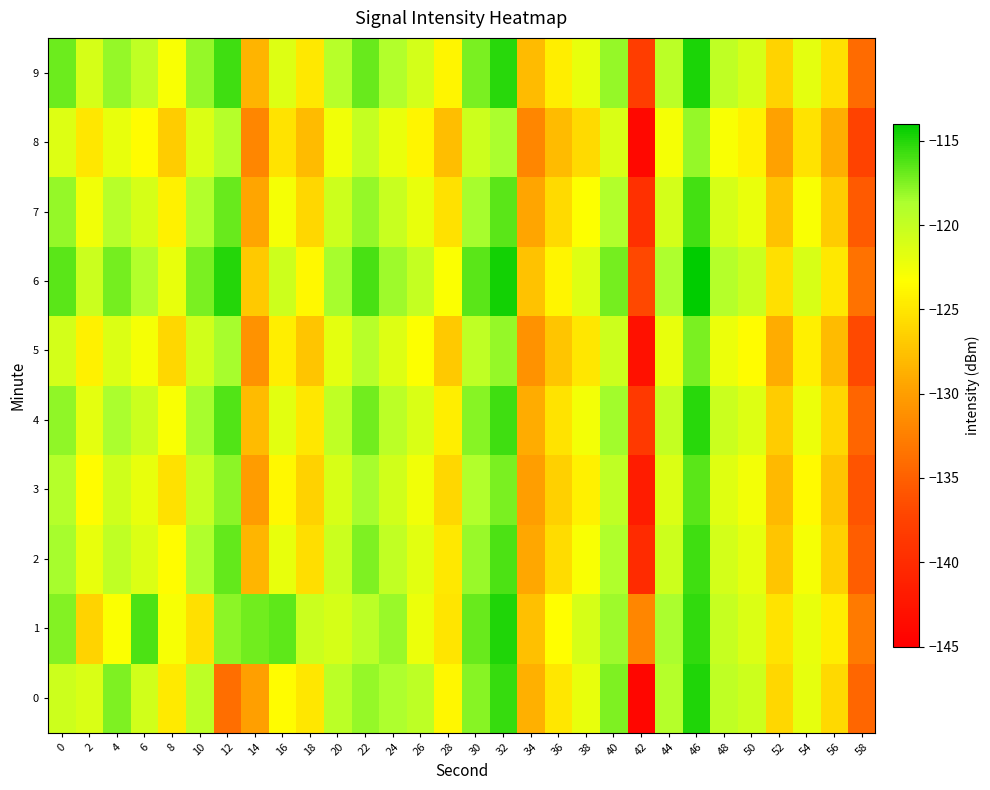

Reading left to right, list all the values displayed in this chart.

0: 0=-120.5	2=-121.2	4=-117.4	6=-120.8	8=-124.7	10=-119.6	12=-133.9	14=-129.9	16=-123.5	18=-124.9	20=-119.5	22=-118.1	24=-118.8	26=-119.7	28=-123.9	30=-117.7	32=-115.5	34=-128.7	36=-124.9	38=-122.0	40=-117.5	42=-144.2	44=-119.2	46=-114.9	48=-119.8	50=-120.5	52=-126.1	54=-121.9	56=-125.9	58=-134.5
1: 0=-117.5	2=-126.2	4=-123.2	6=-116.1	8=-122.8	10=-125.4	12=-117.8	14=-117.1	16=-116.6	18=-120.4	20=-121.0	22=-119.5	24=-118.2	26=-122.3	28=-125.1	30=-116.8	32=-114.9	34=-127.6	36=-123.4	38=-121.0	40=-118.3	42=-132.0	44=-118.7	46=-115.4	48=-120.1	50=-121.3	52=-125.2	54=-122.0	56=-124.5	58=-133.0
2: 0=-118.5	2=-122.0	4=-119.8	6=-121.3	8=-123.5	10=-118.9	12=-116.7	14=-128.4	16=-122.1	18=-125.6	20=-120.3	22=-117.4	24=-119.9	26=-121.7	28=-124.8	30=-118.2	32=-116.1	34=-129.3	36=-125.7	38=-123.0	40=-118.9	42=-140.1	44=-120.5	46=-115.7	48=-120.8	50=-121.9	52=-127.3	54=-122.8	56=-126.5	58=-135.2
3: 0=-119.2	2=-123.5	4=-120.6	6=-122.0	8=-125.3	10=-120.1	12=-117.8	14=-130.2	16=-123.8	18=-126.4	20=-121.1	22=-118.6	24=-120.7	26=-122.5	28=-126.1	30=-119.0	32=-117.3	34=-130.1	36=-126.5	38=-124.2	40=-119.7	42=-141.8	44=-121.3	46=-116.5	48=-121.6	50=-122.7	52=-128.1	54=-123.6	56=-127.3	58=-136.0
4: 0=-117.9	2=-121.8	4=-118.7	6=-120.4	8=-123.0	10=-118.5	12=-116.3	14=-128.0	16=-121.7	18=-125.0	20=-119.8	22=-117.1	24=-119.5	26=-121.2	28=-124.5	30=-117.7	32=-115.8	34=-128.9	36=-125.2	38=-122.7	40=-118.4	42=-138.5	44=-120.0	46=-115.2	48=-120.4	50=-121.5	52=-126.8	54=-122.3	56=-126.0	58=-134.7
5: 0=-120.8	2=-124.2	4=-121.3	6=-122.8	8=-126.0	10=-120.7	12=-118.5	14=-131.0	16=-124.5	18=-127.2	20=-121.8	22=-119.3	24=-121.5	26=-123.3	28=-127.0	30=-119.8	32=-118.0	34=-131.0	36=-127.2	38=-125.0	40=-120.5	42=-143.0	44=-122.0	46=-117.3	48=-122.3	50=-123.5	52=-129.0	54=-124.4	56=-128.0	58=-136.8
6: 0=-116.5	2=-120.3	4=-117.2	6=-119.0	8=-122.0	10=-117.3	12=-115.0	14=-127.0	16=-120.5	18=-123.8	20=-118.5	22=-116.0	24=-118.3	26=-120.0	28=-123.2	30=-116.5	32=-114.6	34=-127.5	36=-124.0	38=-121.5	40=-117.2	42=-137.0	44=-118.8	46=-114.0	48=-119.2	50=-120.3	52=-125.5	54=-121.1	56=-124.8	58=-133.5
7: 0=-118.0	2=-122.5	4=-119.3	6=-121.0	8=-124.2	10=-119.0	12=-116.8	14=-129.5	16=-122.8	18=-126.0	20=-120.5	22=-118.0	24=-120.2	26=-122.0	28=-125.3	30=-118.5	32=-116.5	34=-129.5	36=-125.8	38=-123.3	40=-119.0	42=-139.5	44=-120.8	46=-115.9	48=-121.0	50=-122.2	52=-127.5	54=-123.0	56=-126.8	58=-135.5
8: 0=-121.5	2=-125.0	4=-122.0	6=-123.5	8=-126.8	10=-121.3	12=-119.2	14=-132.0	16=-125.2	18=-128.0	20=-122.5	22=-120.0	24=-122.2	26=-124.0	28=-127.8	30=-120.5	32=-118.7	34=-132.0	36=-128.0	38=-125.8	40=-121.2	42=-144.0	44=-122.8	46=-118.0	48=-123.0	50=-124.2	52=-129.8	54=-125.2	56=-128.8	58=-137.5
9: 0=-117.0	2=-121.0	4=-118.0	6=-119.8	8=-123.0	10=-118.0	12=-115.8	14=-128.5	16=-121.5	18=-124.8	20=-119.3	22=-116.8	24=-119.0	26=-120.8	28=-124.0	30=-117.3	32=-115.2	34=-128.0	36=-124.5	38=-122.0	40=-118.0	42=-138.0	44=-119.5	46=-114.8	48=-119.8	50=-121.0	52=-126.3	54=-121.8	56=-125.5	58=-134.2